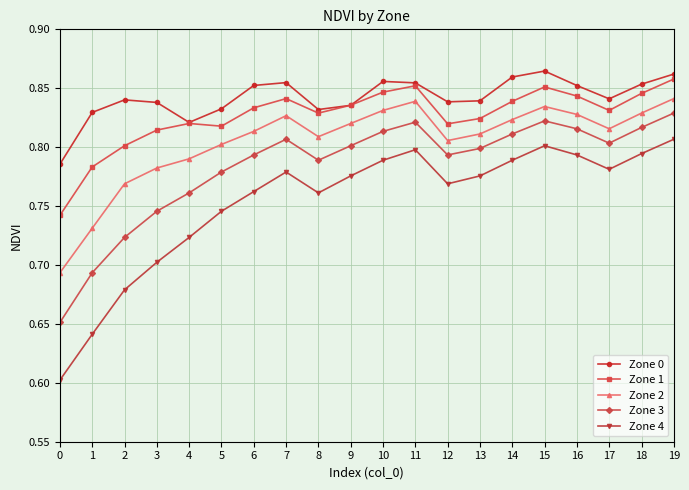

The Zone 1 series shows 0.8 at 4. True or false?

True